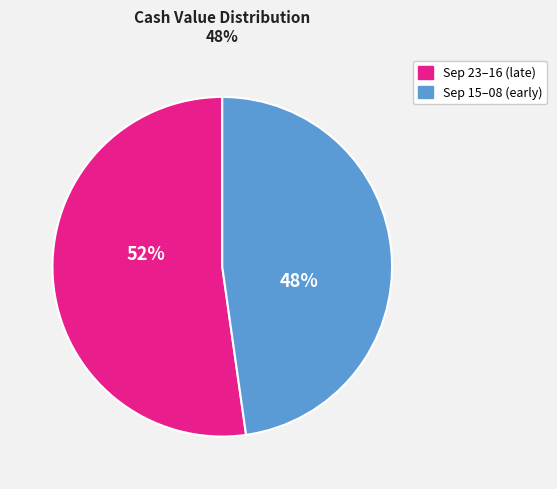

To the nearest percent, what is the difference between the largest and smallest slice percentages?

4%